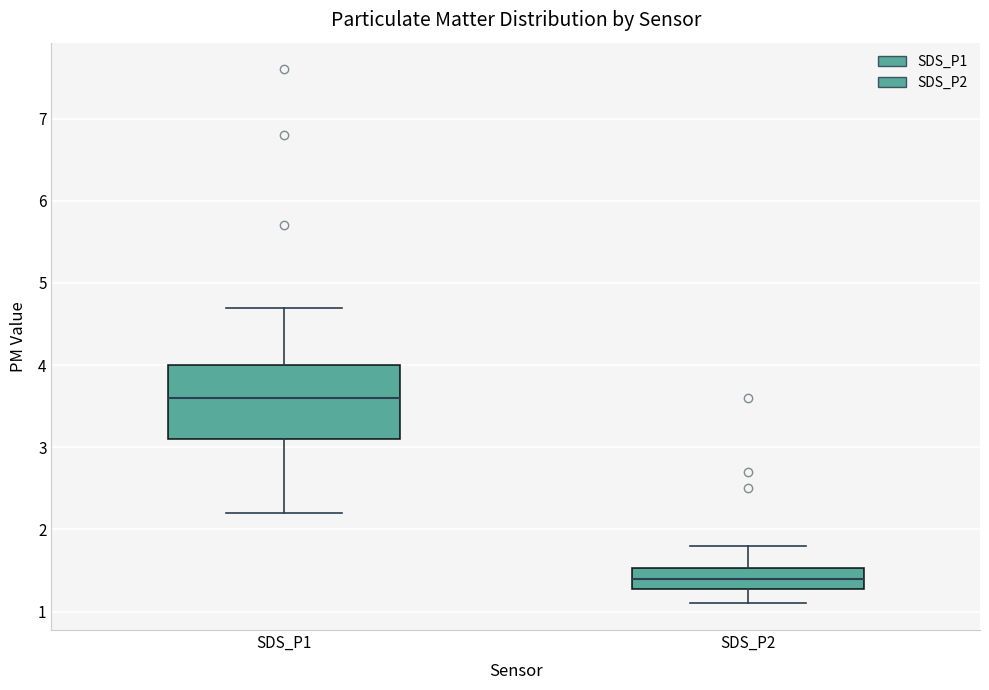

Where does the upper whisker of the box for SDS_P1 end on the y-axis? The values are not printed on the chart, so give them approximately, as read against the axis.

4.7